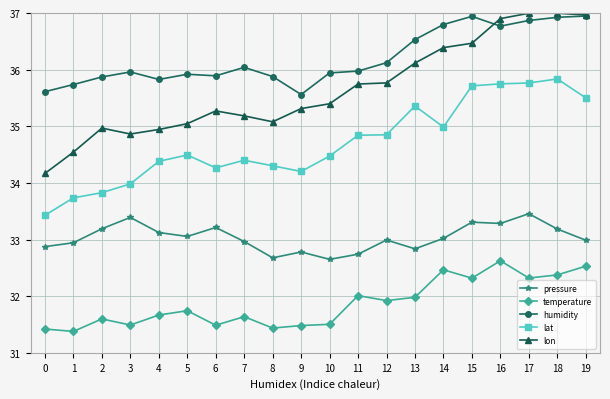

Rank the series by their maximum value, from highest to lowest.

lon, humidity, lat, pressure, temperature